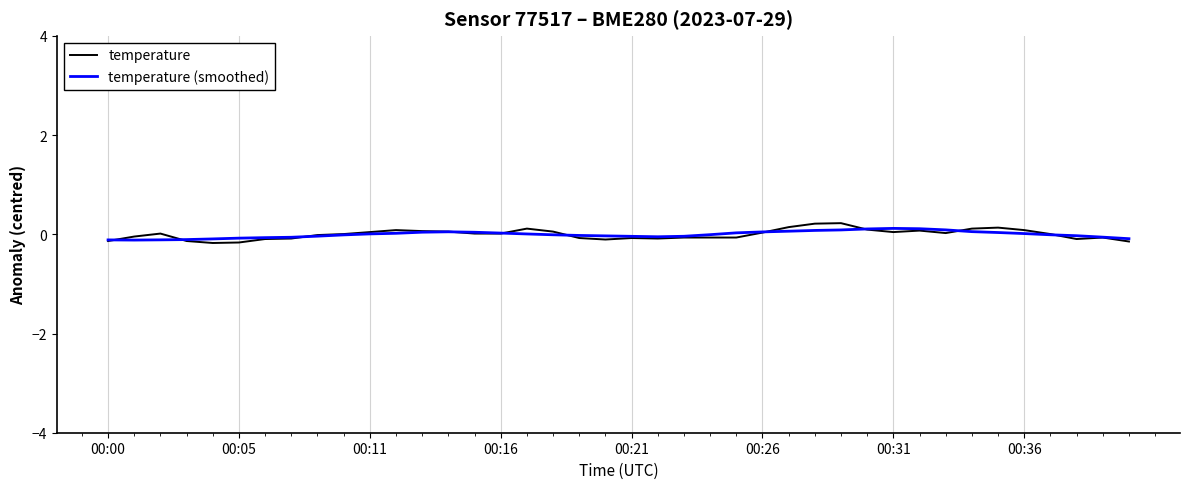

Reading right to left, list all the values displayed in this chart.

temperature: -0.1	-0.1	-0.1	0.0	0.1	0.1	0.1	0.0	0.1	0.0	0.1	0.2	0.2	0.1	0.0	-0.1	-0.1	-0.1	-0.1	-0.1	-0.1	-0.1	0.1	0.1	0.0	0.0	0.1	0.1	0.1	0.0	0.0	-0.0	-0.1	-0.1	-0.2	-0.2	-0.1	0.0	-0.0	-0.1
temperature (smoothed): -0.1	-0.1	-0.0	-0.0	0.0	0.0	0.1	0.1	0.1	0.1	0.1	0.1	0.1	0.1	0.0	0.0	-0.0	-0.0	-0.0	-0.0	-0.0	-0.0	-0.0	0.0	0.0	0.0	0.1	0.0	0.0	0.0	-0.0	-0.0	-0.1	-0.1	-0.1	-0.1	-0.1	-0.1	-0.1	-0.1